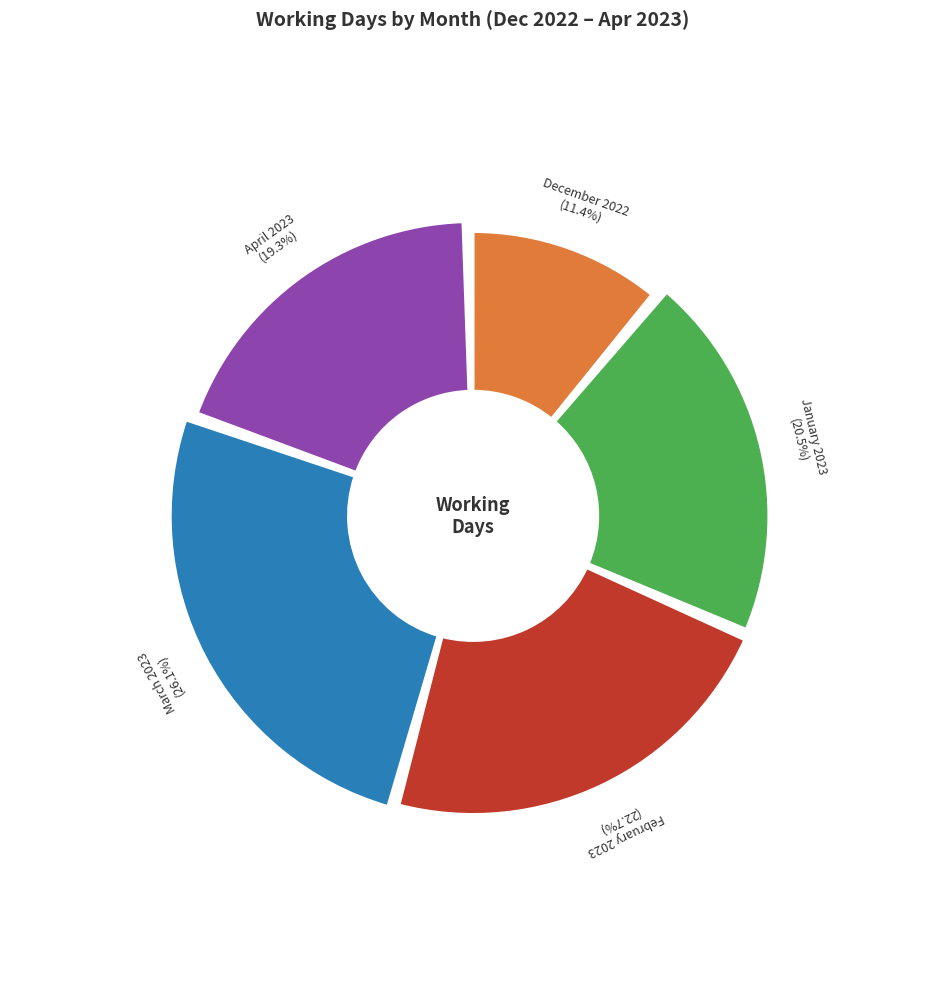

Does April 2023 represent more than half of the total?

No